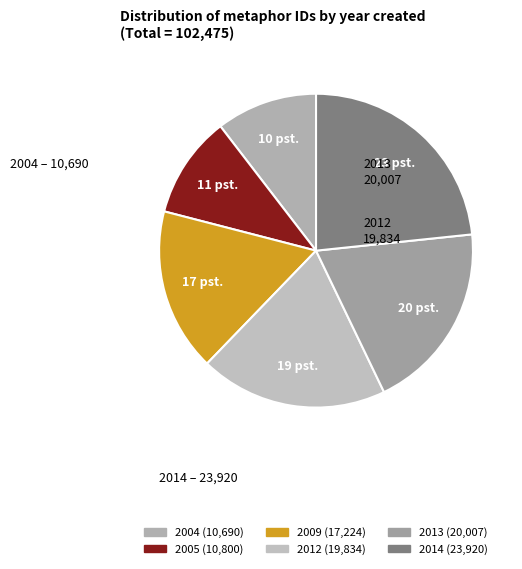

How many slices are in this pie chart?

6